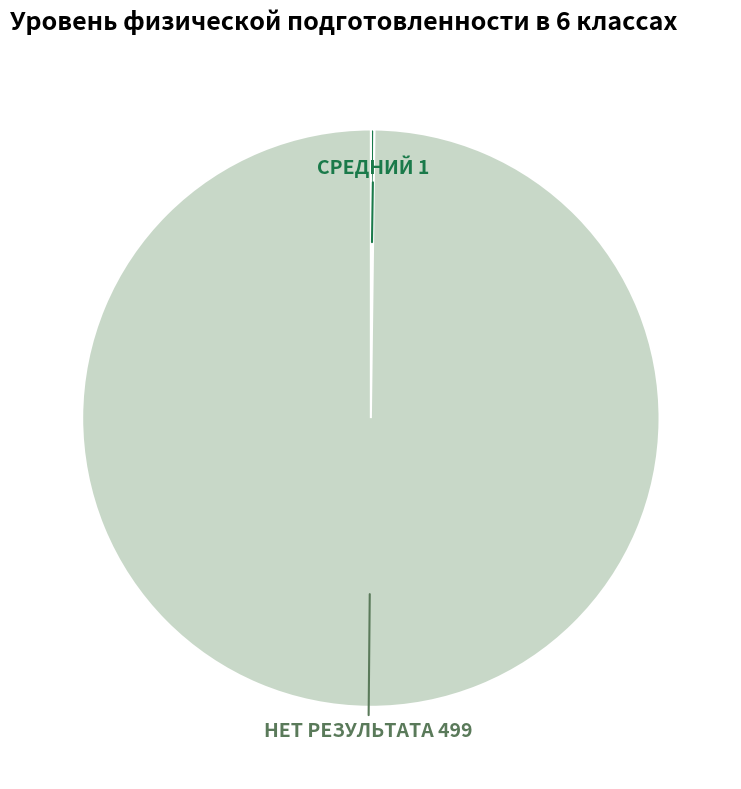

The НЕТ РЕЗУЛЬТАТА slice represents 94% of the pie. True or false?

False